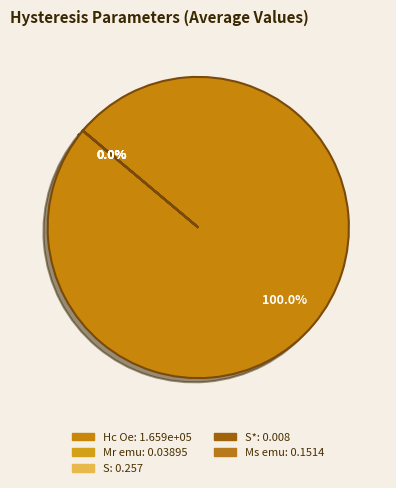

Do S* and Hc Oe together represent more than half of the pie?

Yes